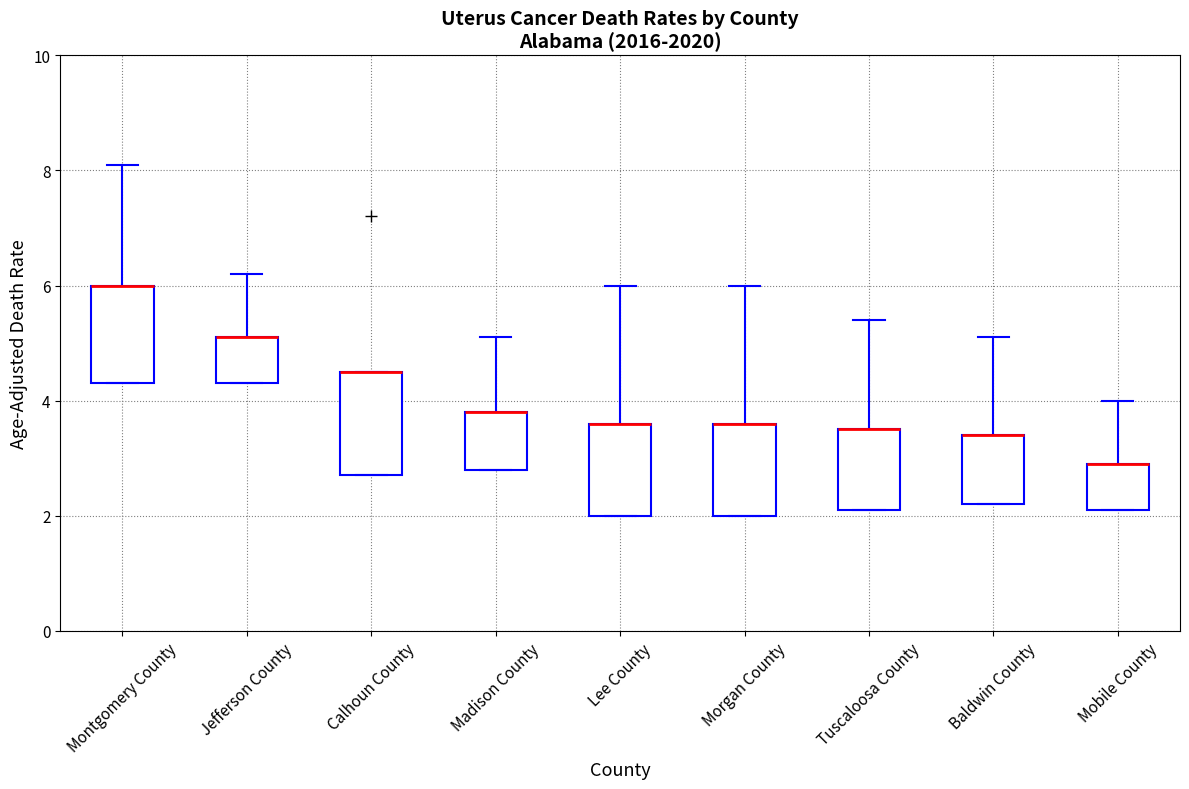

Where does the upper whisker of the box for Tuscaloosa County end on the y-axis? The values are not printed on the chart, so give them approximately, as read against the axis.

5.4